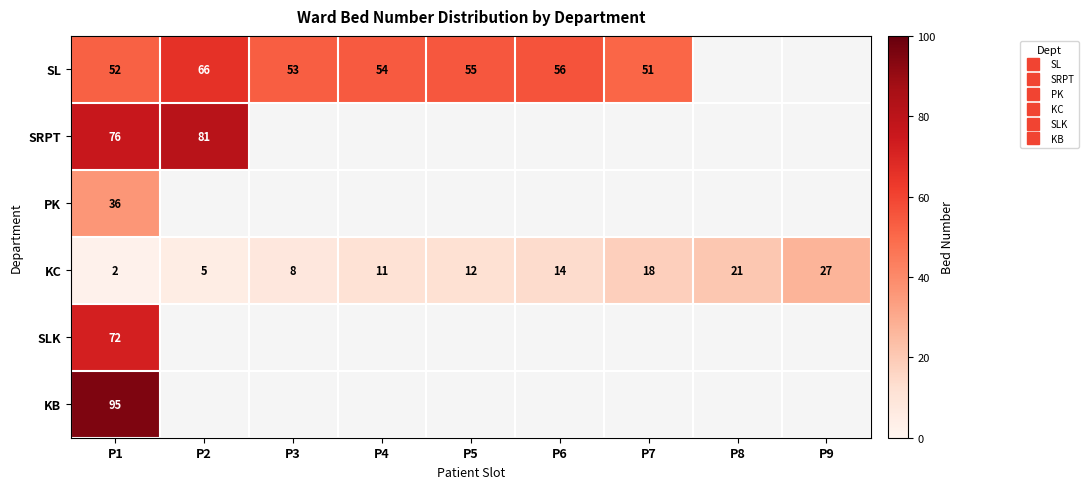

How many series are shown in this chart?

6